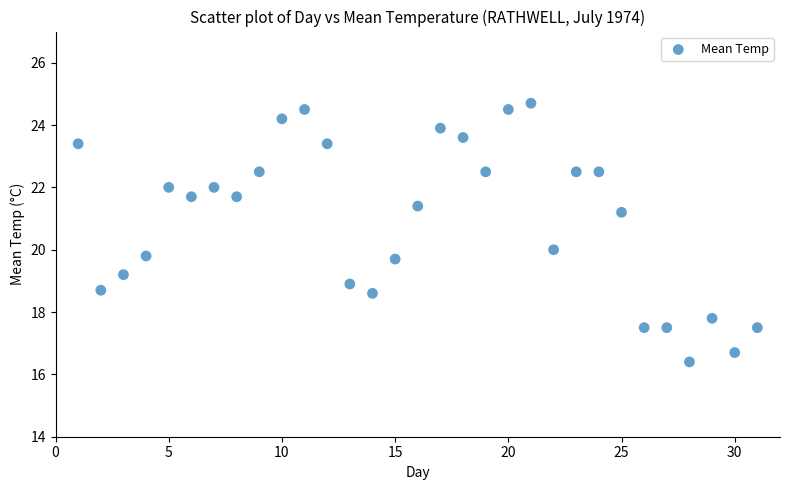

What is the range of Y values (max minus min)?

8.3